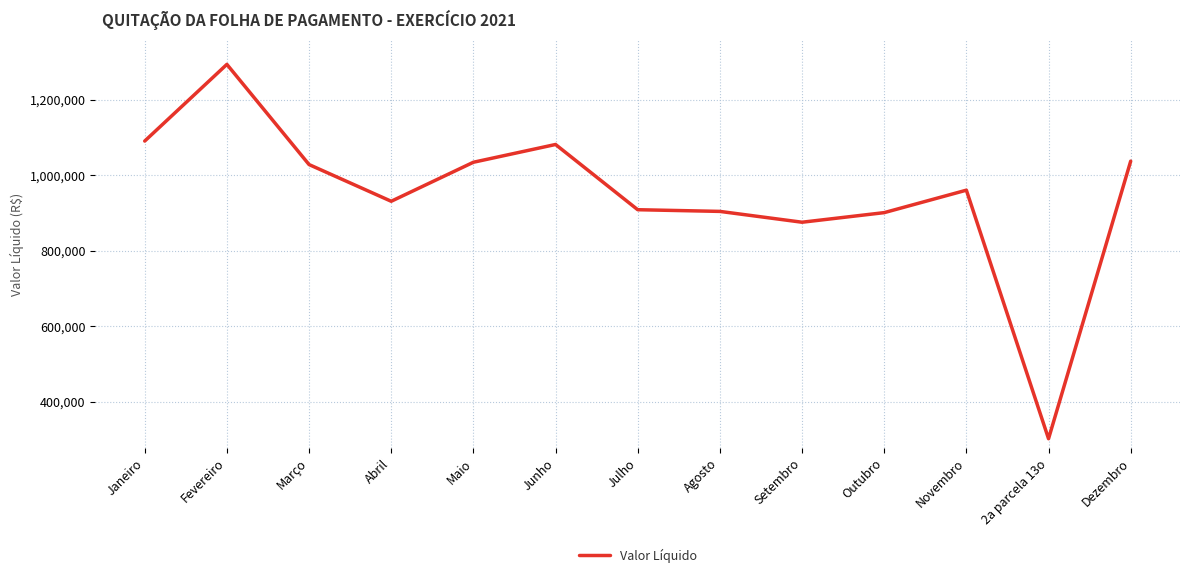

What is the difference between the values at Maio and Julho?

125574.8